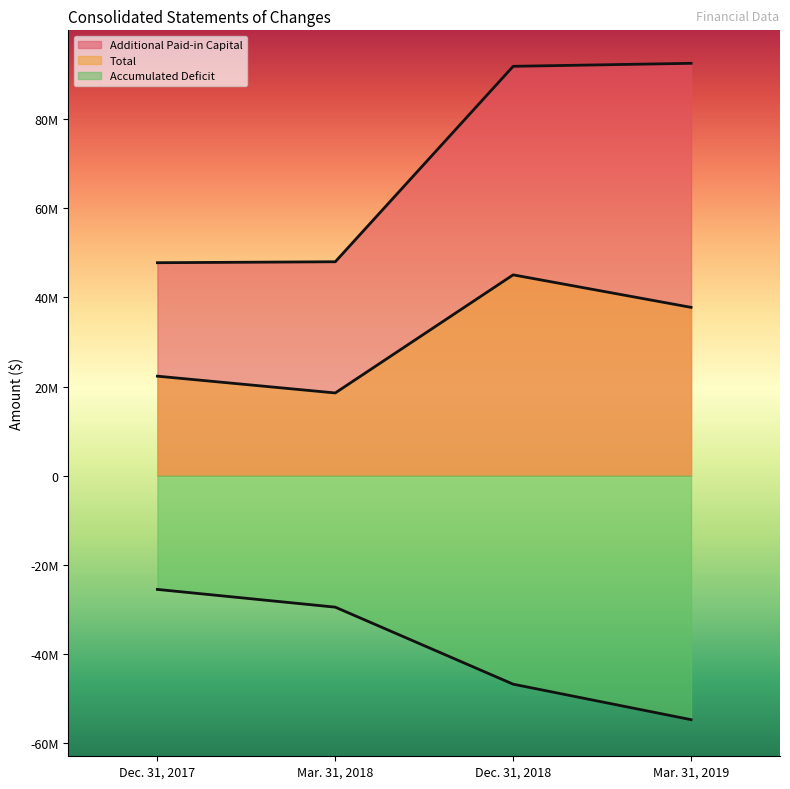

Reading left to right, what are all the values shown in this chart?

Additional Paid-in Capital: 47812215	48025842	91914692	92586619
Accumulated Deficit: -25551652	-29535256	-46832543	-54801248
Total: 22335537	18565560	45083158	37786380